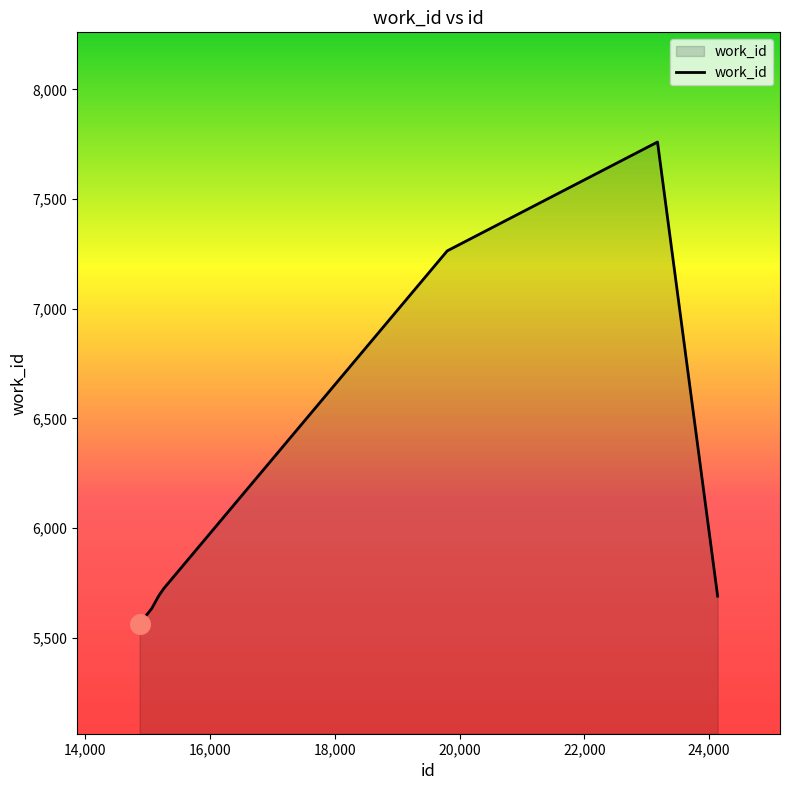

What is the greatest value displayed?

7760